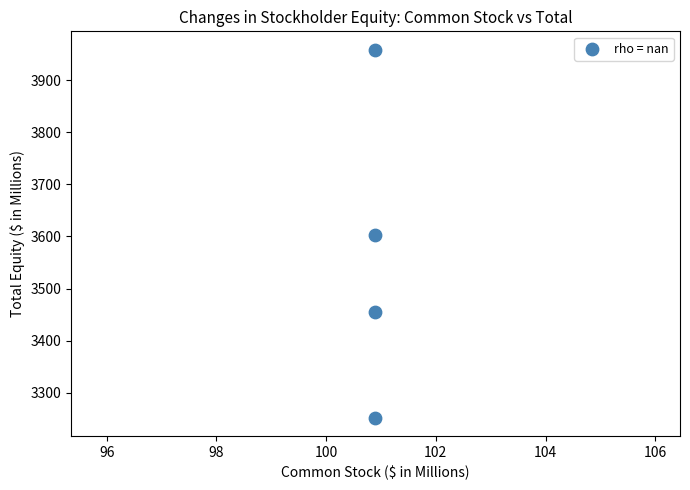

What is the average X value?

100.9